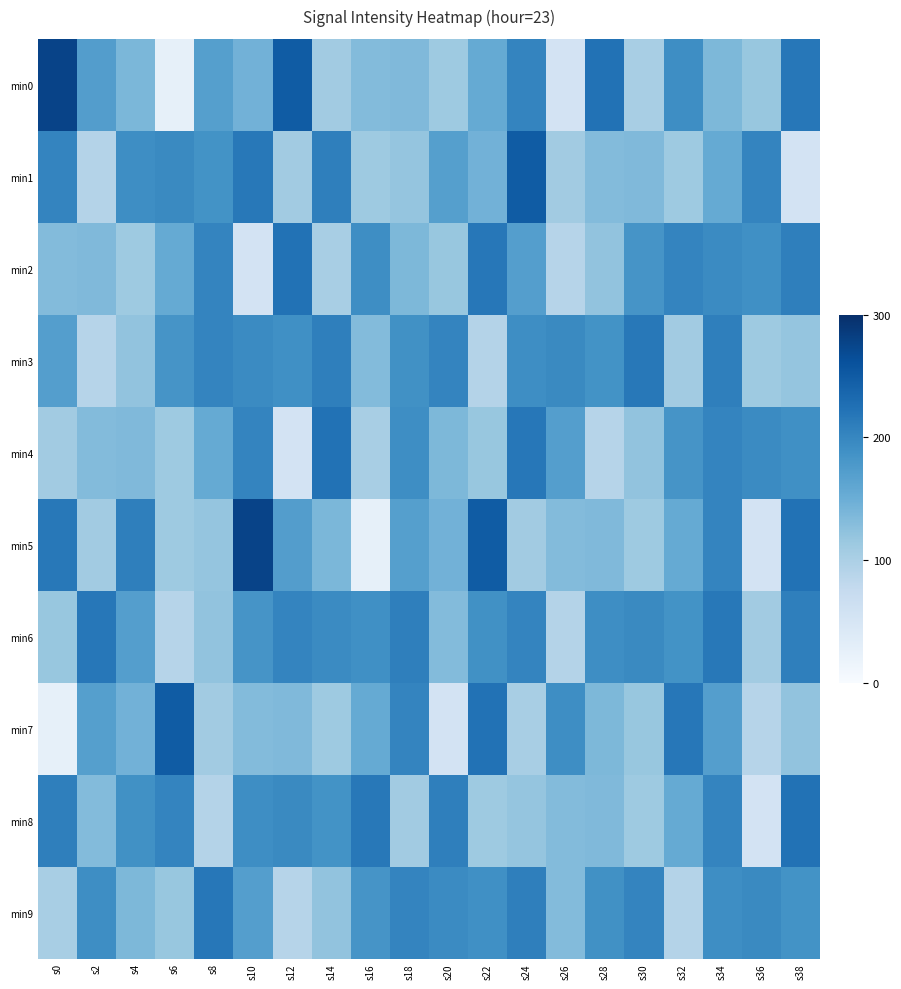

Reading right to left, what are all the values shown in this chart?

min0: s38=217.6	s36=116.0	s34=137.0	s32=191.9	s30=103.1	s28=223.1	s26=54.2	s24=202.2	s22=155.4	s20=111.6	s18=133.9	s16=131.5	s14=108.3	s12=249.2	s10=144.2	s8=169.8	s6=25.7	s4=138.0	s2=171.4	s0=276.9
min1: s38=54.2	s36=202.2	s34=155.4	s32=111.6	s30=133.9	s28=131.5	s26=108.3	s24=249.2	s22=144.2	s20=169.8	s18=118.8	s16=112.4	s14=207.8	s12=108.8	s10=216.4	s8=185.2	s6=196.6	s4=191.3	s2=91.9	s0=202.0
min2: s38=207.7	s36=189.6	s34=195.2	s32=202.0	s30=183.9	s28=121.8	s26=90.2	s24=170.6	s22=217.6	s20=116.0	s18=137.0	s16=191.9	s14=103.1	s12=223.1	s10=54.2	s8=202.2	s6=155.4	s4=111.6	s2=133.9	s0=131.5
min3: s38=118.8	s36=112.4	s34=207.8	s32=108.8	s30=216.4	s28=185.2	s26=196.6	s24=191.3	s22=91.9	s20=202.0	s18=188.0	s16=131.7	s14=207.7	s12=189.6	s10=195.2	s8=202.0	s6=183.9	s4=121.8	s2=90.2	s0=170.6
min4: s38=189.6	s36=195.2	s34=202.0	s32=183.9	s30=121.8	s28=90.2	s26=170.6	s24=217.6	s22=116.0	s20=137.0	s18=191.9	s16=103.1	s14=223.1	s12=54.2	s10=202.2	s8=155.4	s6=111.6	s4=133.9	s2=131.5	s0=108.3
min5: s38=223.1	s36=54.2	s34=202.2	s32=155.4	s30=111.6	s28=133.9	s26=131.5	s24=108.3	s22=249.2	s20=144.2	s18=169.8	s16=25.7	s14=138.0	s12=171.4	s10=276.9	s8=118.8	s6=112.4	s4=207.8	s2=108.8	s0=216.4
min6: s38=207.8	s36=108.8	s34=216.4	s32=185.2	s30=196.6	s28=191.3	s26=91.9	s24=202.0	s22=188.0	s20=131.7	s18=207.7	s16=189.6	s14=195.2	s12=202.0	s10=183.9	s8=121.8	s6=90.2	s4=170.6	s2=217.6	s0=116.0
min7: s38=121.8	s36=90.2	s34=170.6	s32=217.6	s30=116.0	s28=137.0	s26=191.9	s24=103.1	s22=223.1	s20=54.2	s18=202.2	s16=155.4	s14=111.6	s12=133.9	s10=131.5	s8=108.3	s6=249.2	s4=144.2	s2=169.8	s0=25.7
min8: s38=223.1	s36=54.2	s34=202.2	s32=155.4	s30=111.6	s28=133.9	s26=131.5	s24=118.8	s22=112.4	s20=207.8	s18=108.8	s16=216.4	s14=185.2	s12=196.6	s10=191.3	s8=91.9	s6=202.0	s4=188.0	s2=131.7	s0=207.7
min9: s38=185.2	s36=196.6	s34=191.3	s32=91.9	s30=202.0	s28=188.0	s26=131.7	s24=207.7	s22=189.6	s20=195.2	s18=202.0	s16=183.9	s14=121.8	s12=90.2	s10=170.6	s8=217.6	s6=116.0	s4=137.0	s2=191.9	s0=103.1